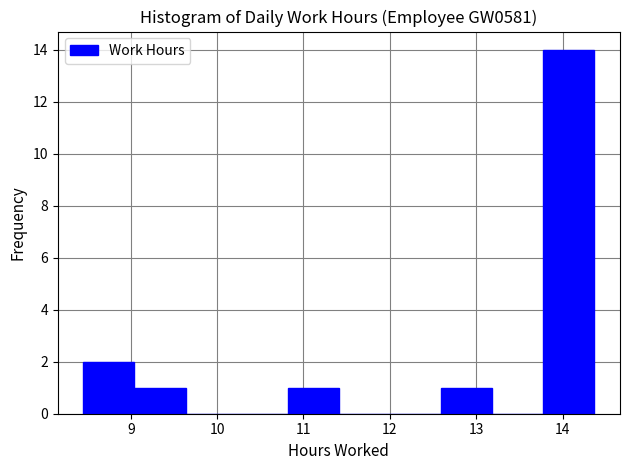

How tall is the bar that spans 10.8 to 11.4 on the x-axis? Neither the bar edges nor the heights are printed on the chart, so give them approximately, as read against the axes.

1